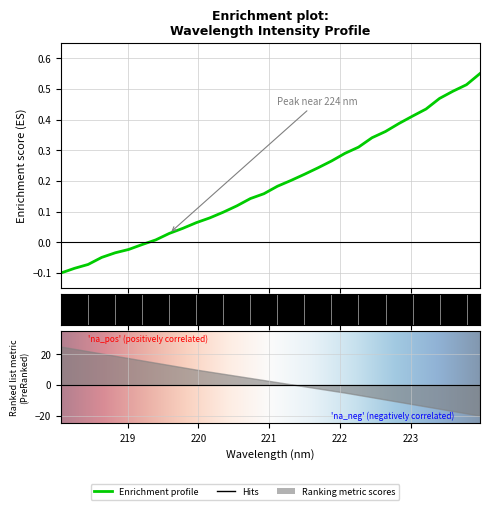

What is the difference between the values at 222.4538 and 223.2172?

0.1